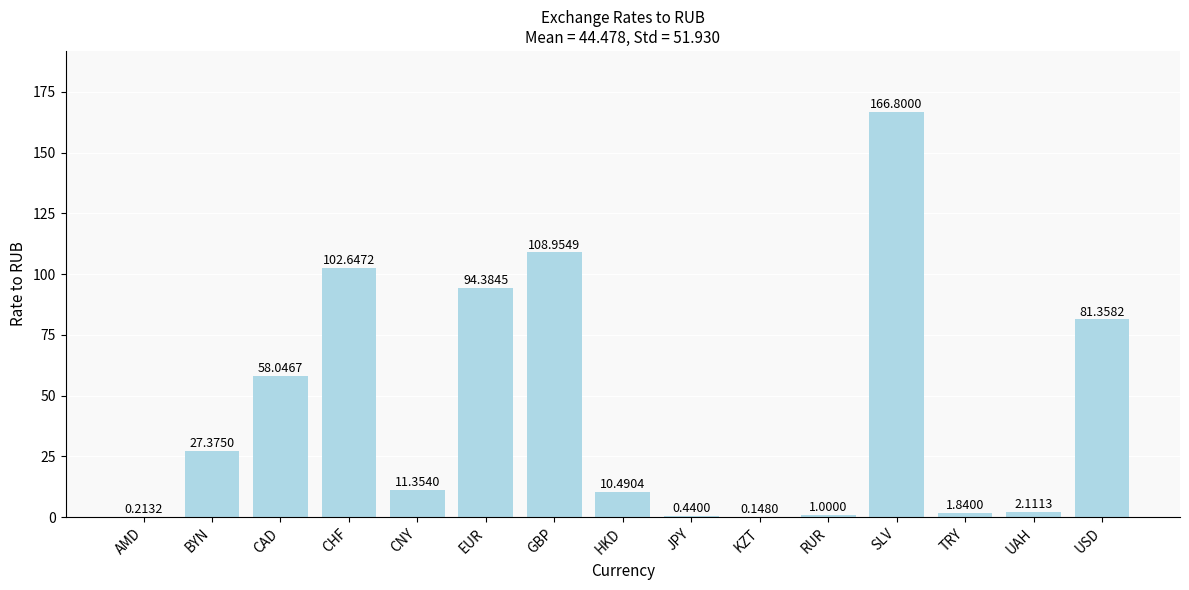

Which category has the highest value across all series?

SLV